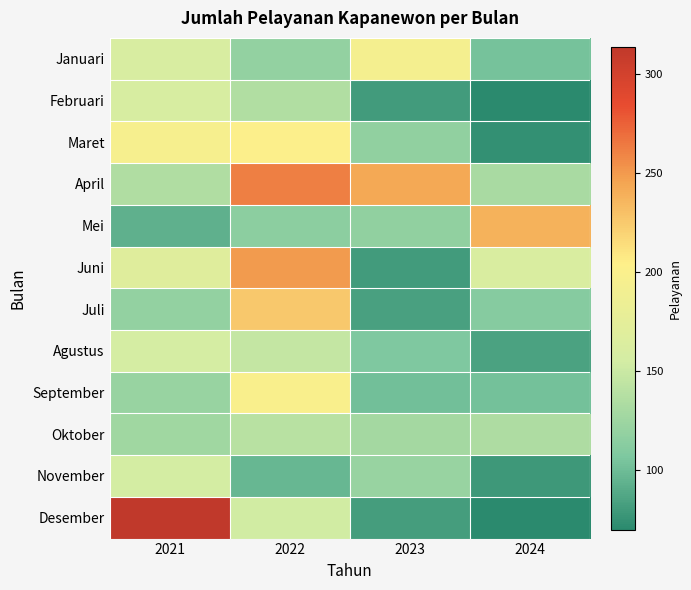

What is the difference between the highest and lowest values at 2024?

168